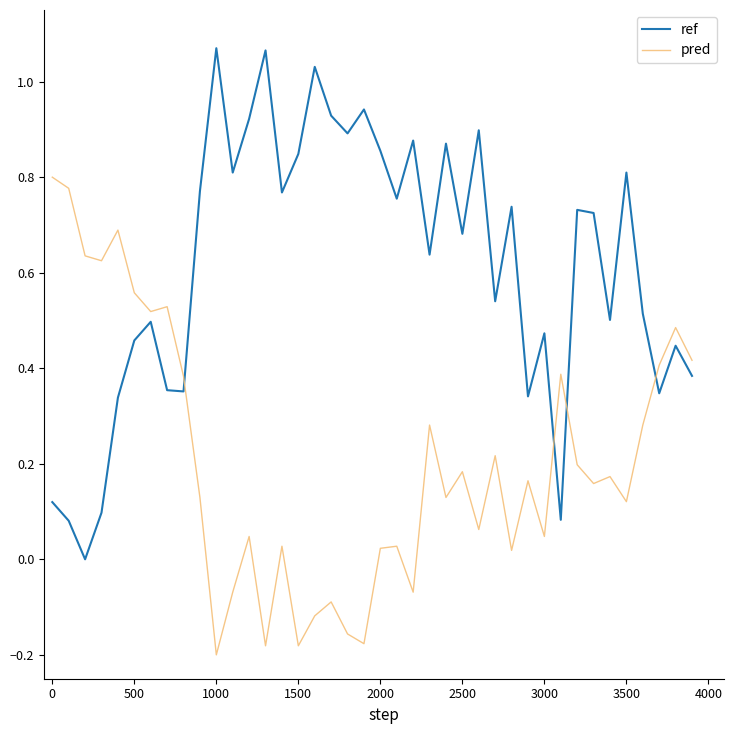

Rank the series by their maximum value, from highest to lowest.

ref, pred